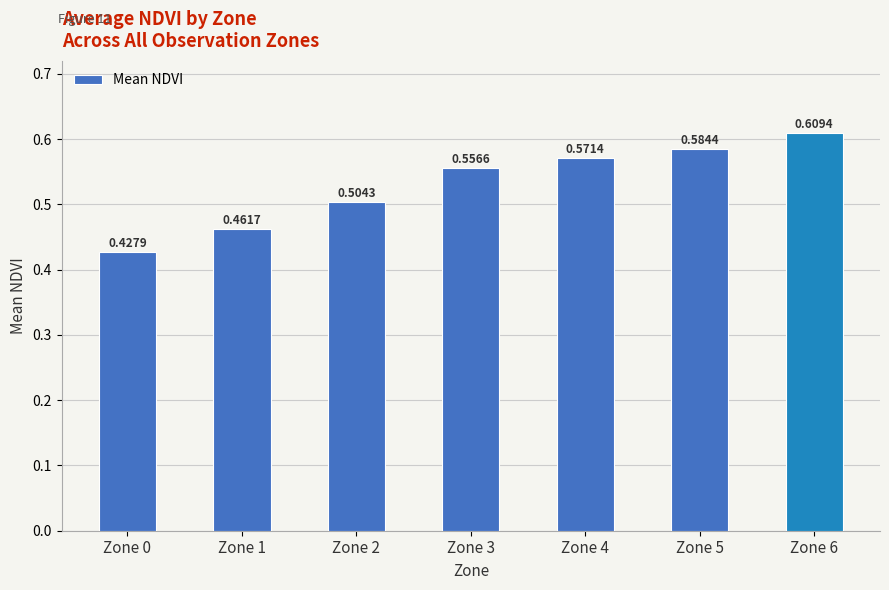

Rank the categories by value from highest to lowest.

Zone 6, Zone 5, Zone 4, Zone 3, Zone 2, Zone 1, Zone 0